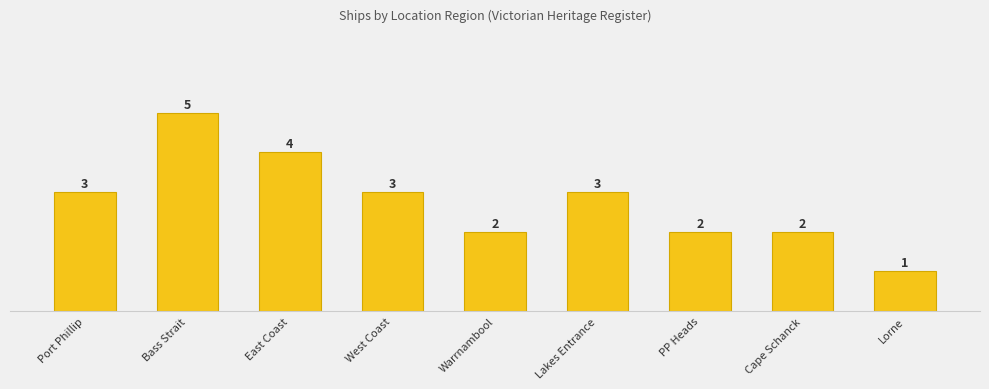

Which label corresponds to the largest value in the chart?

Bass Strait